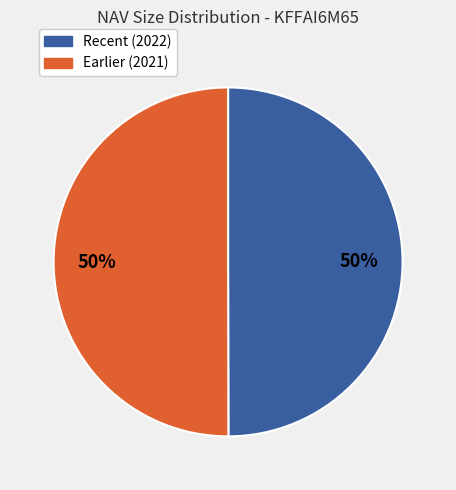

To the nearest percent, what is the average slice percentage?

50%